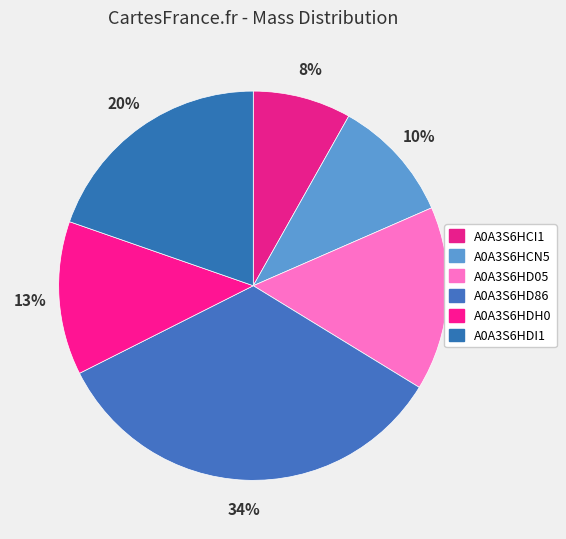

Count the number of slices in the pie.

6